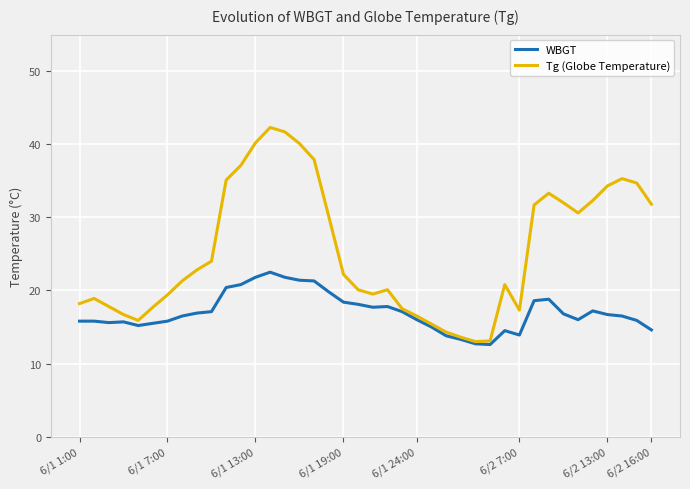

What is the maximum value shown in the chart?

42.3